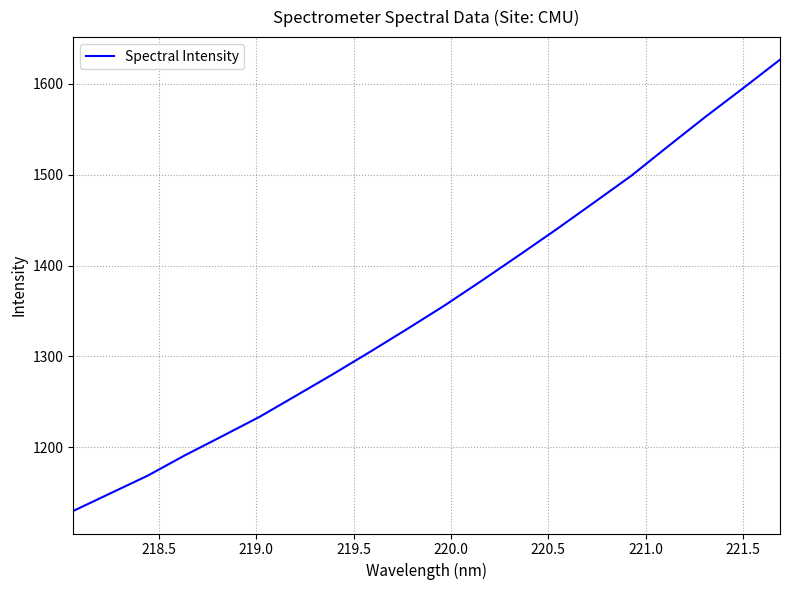

What is the greatest value displayed?

1626.7